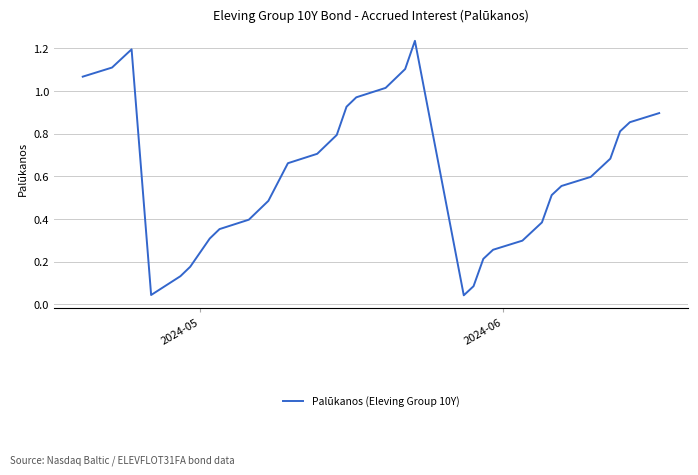

Does the chart have visible grid lines?

Yes